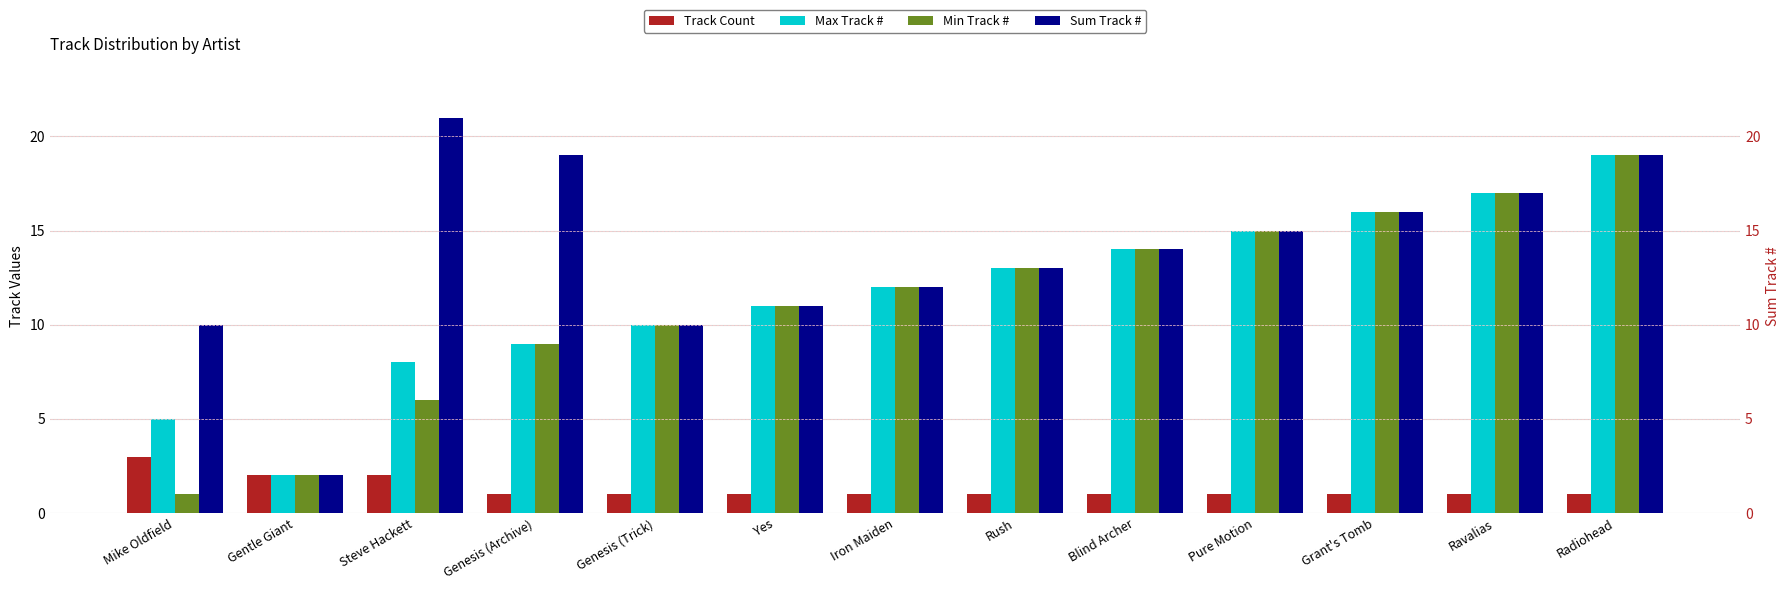

What is the difference between the second highest and second lowest values in the Max Track # series?

12